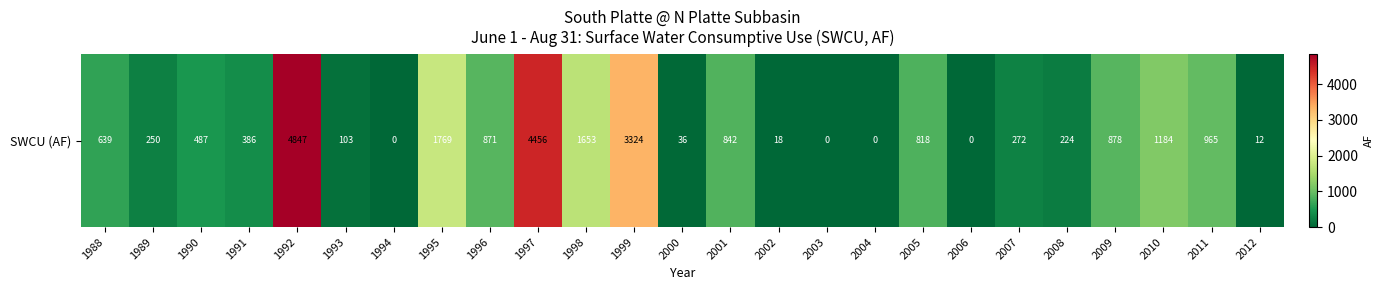

Reading left to right, list all the values displayed in this chart.

1988=638.7	1989=250.4	1990=487.1	1991=385.8	1992=4847.3	1993=102.6	1994=0.0	1995=1769.4	1996=871.2	1997=4456.0	1998=1653.0	1999=3323.5	2000=35.7	2001=841.7	2002=17.9	2003=0.0	2004=0.0	2005=817.6	2006=0.0	2007=272.3	2008=223.8	2009=878.1	2010=1183.8	2011=965.5	2012=12.1